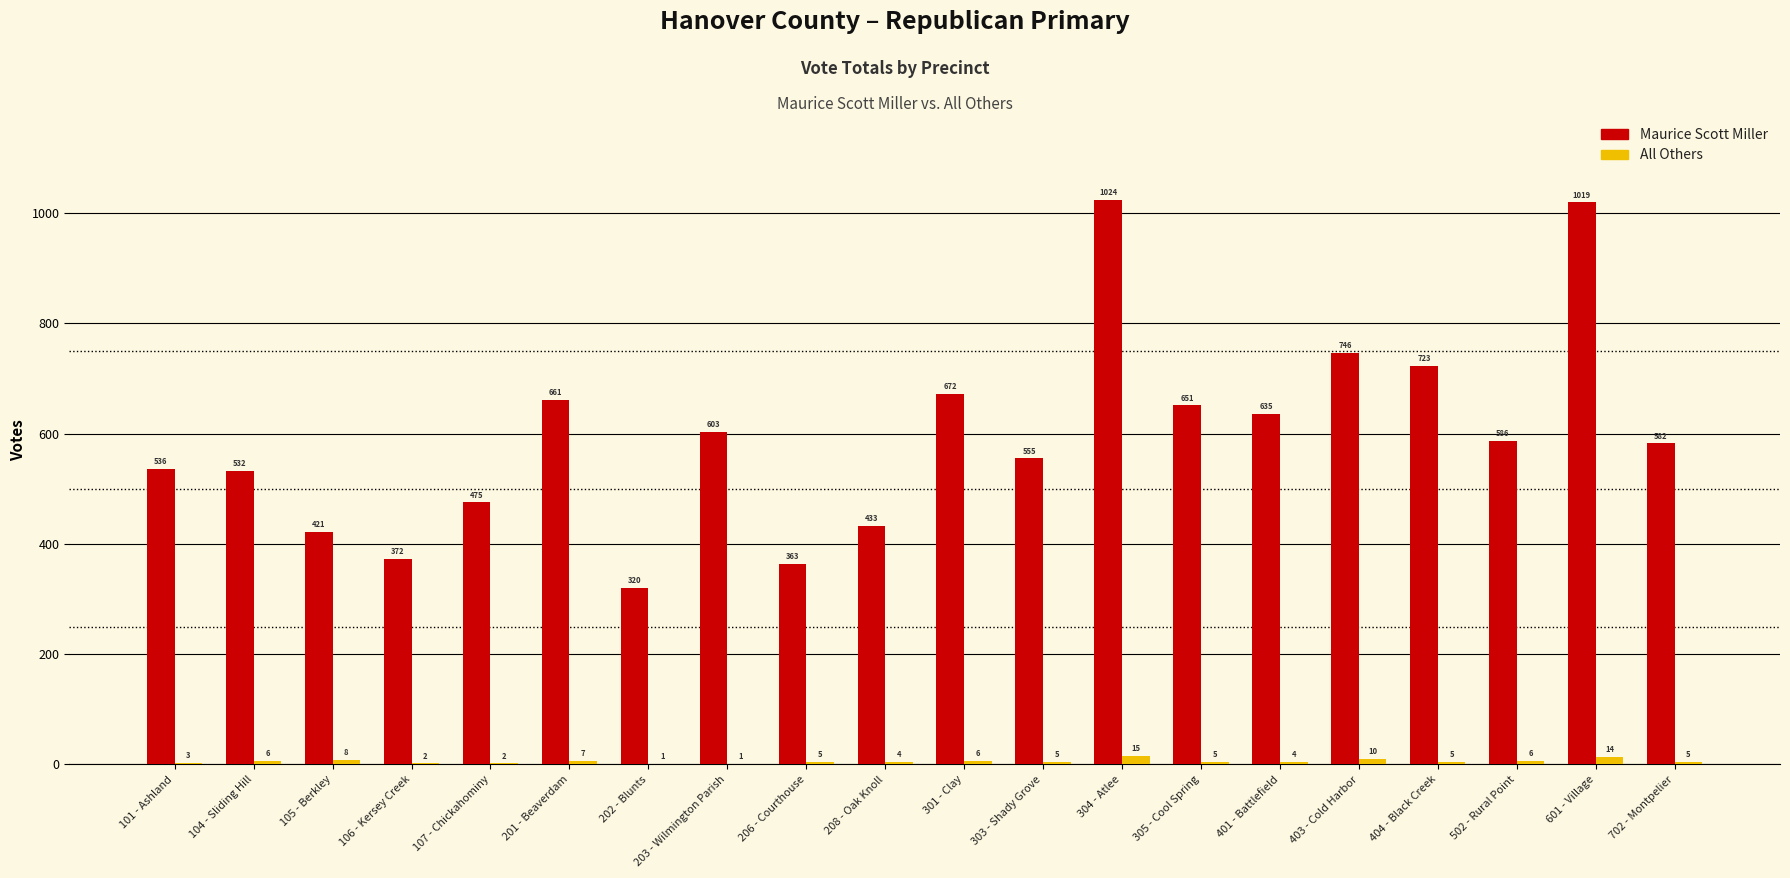

At which label is Maurice Scott Miller closest to 672?

301 - Clay